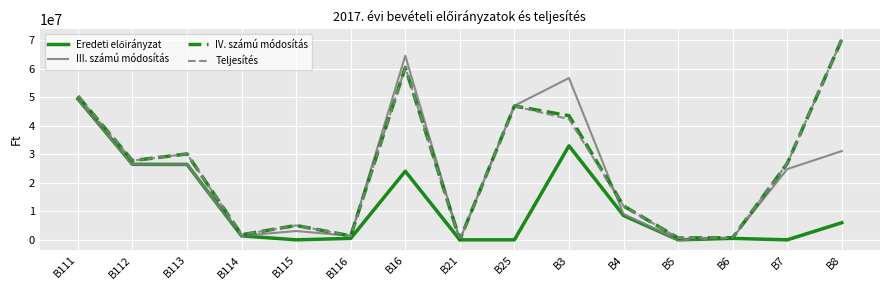

Is the value of IV. számú módosítás at B3 greater than the value of Teljesítés at B8?

No